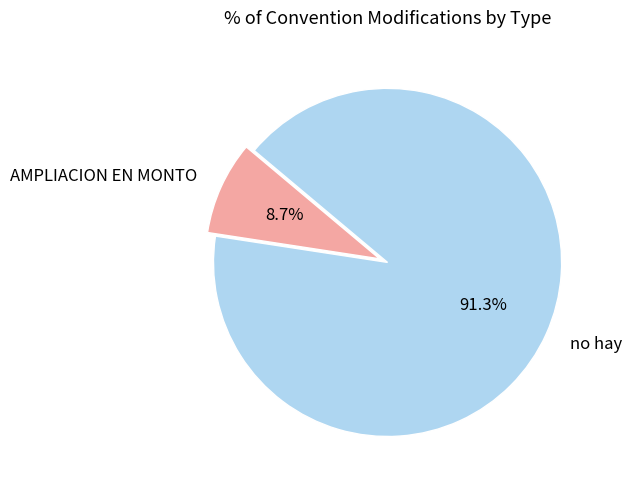

Between AMPLIACION EN MONTO and no hay, which is larger?

no hay